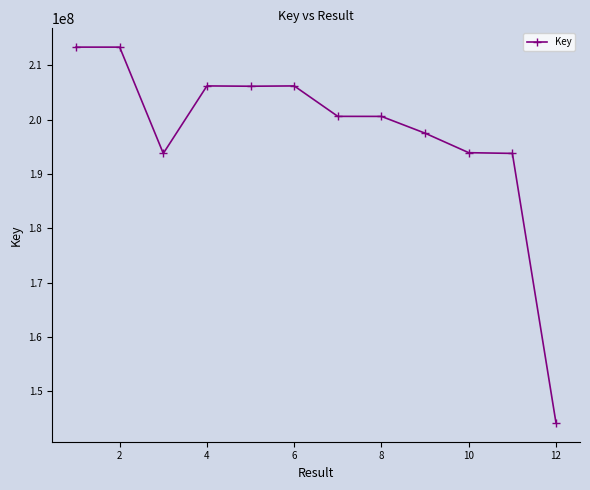

What is the difference between the second highest and second lowest values?

19549610